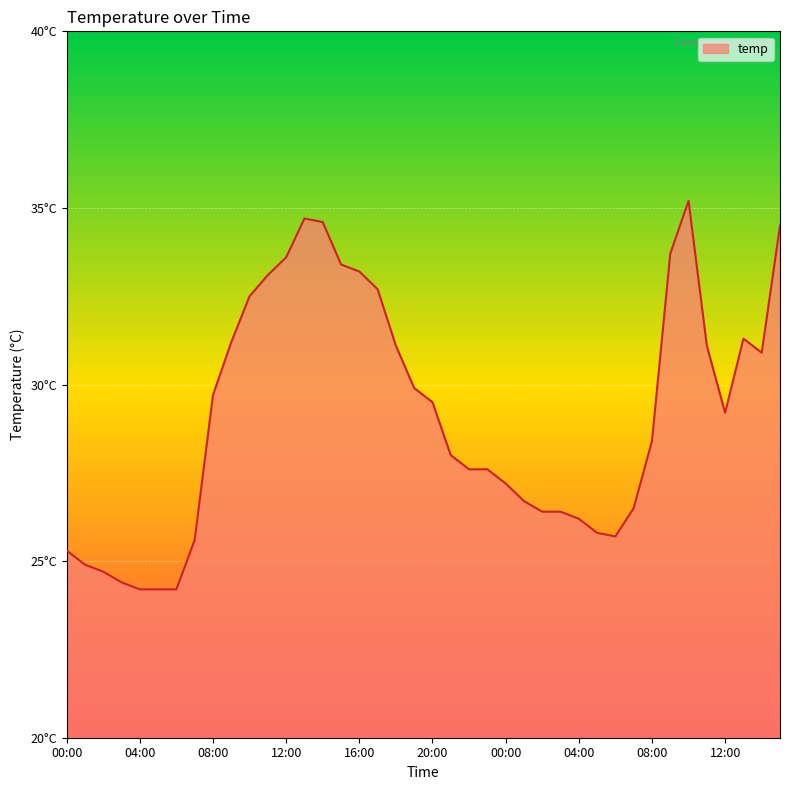

What is the value of the 14th point from the left?

34.7